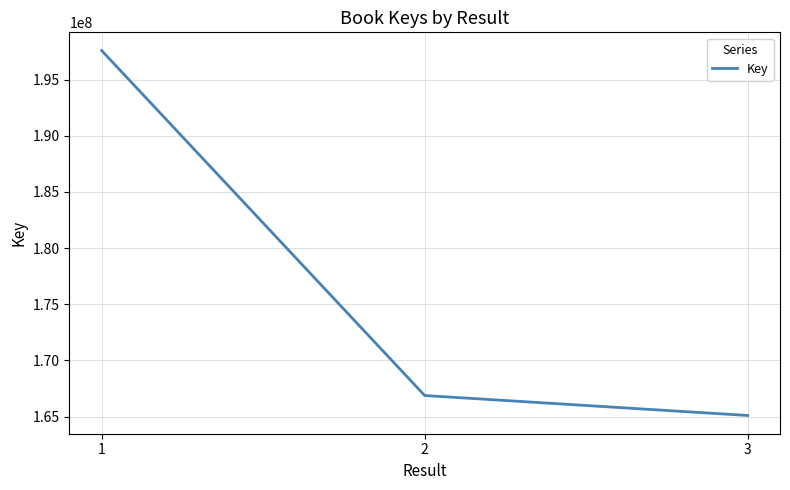

Which has a higher value, 1 or 2?

1